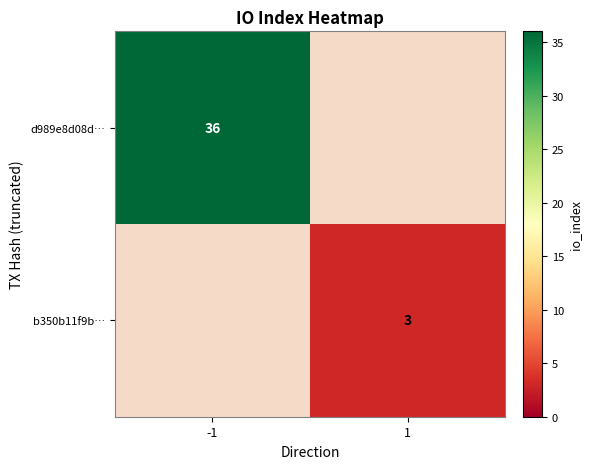

True or false: b350b11f9b… has a value of 4 at 1.

False